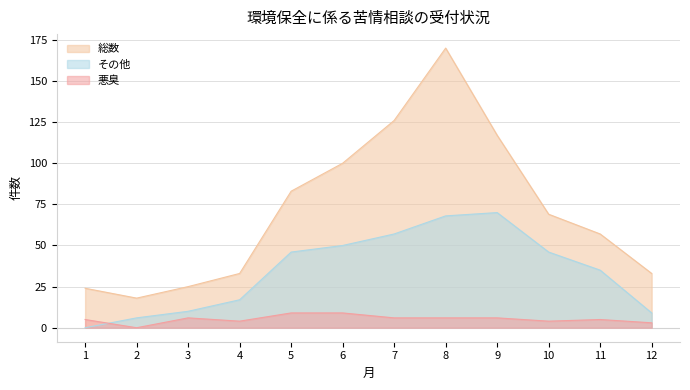

Does the chart have visible grid lines?

Yes